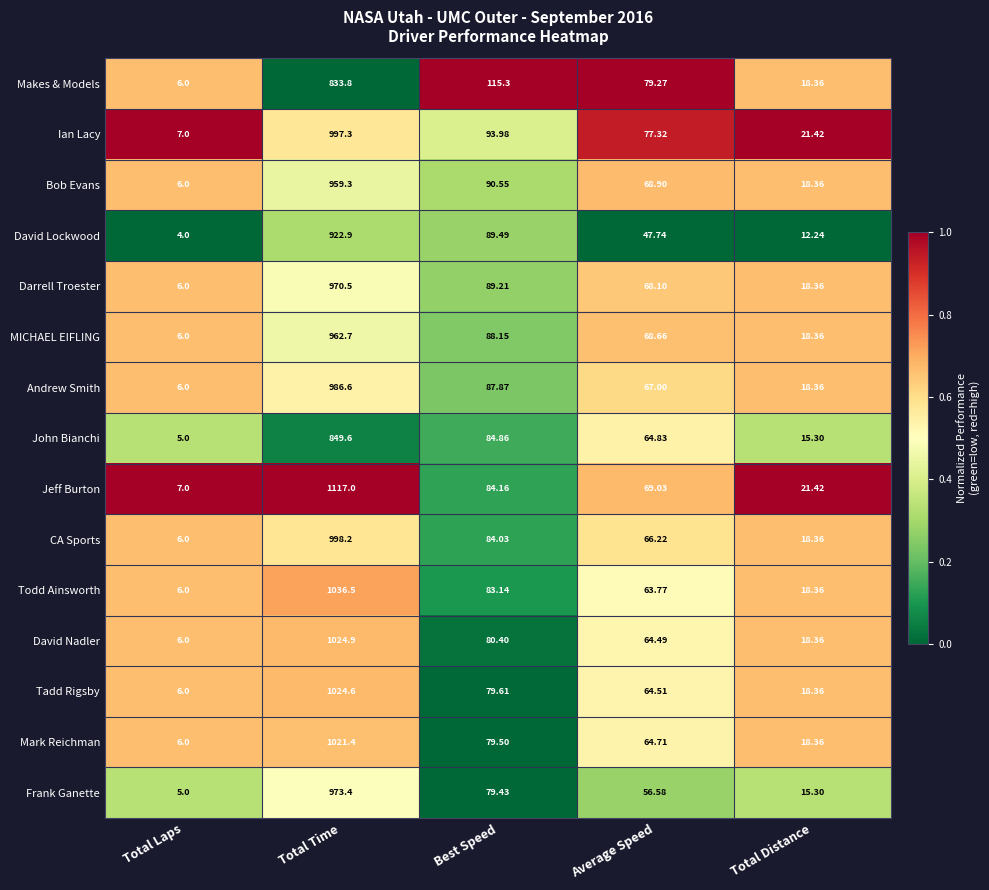

Is the value of Darrell Troester at Best Speed greater than the value of Frank Ganette at Total Distance?

Yes